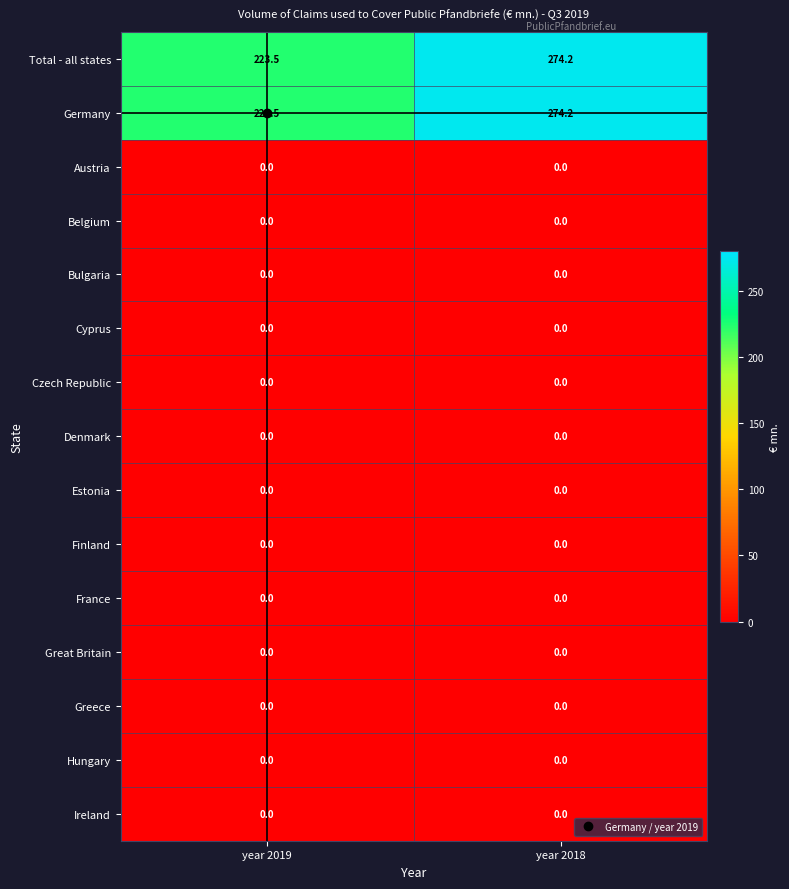

What is the difference between the highest and lowest values at year 2019?

223.5